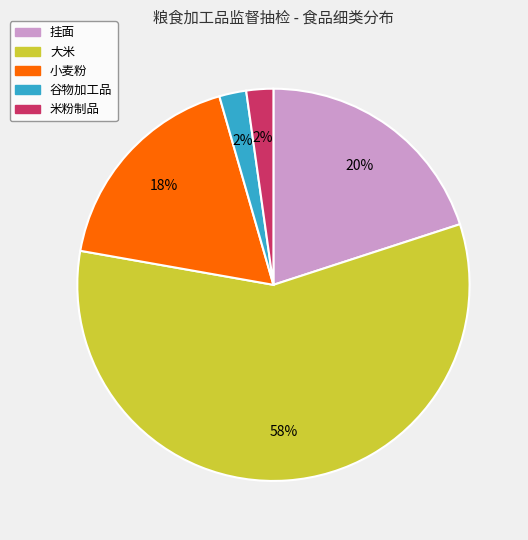

Does 大米 account for over 50% of the chart?

Yes